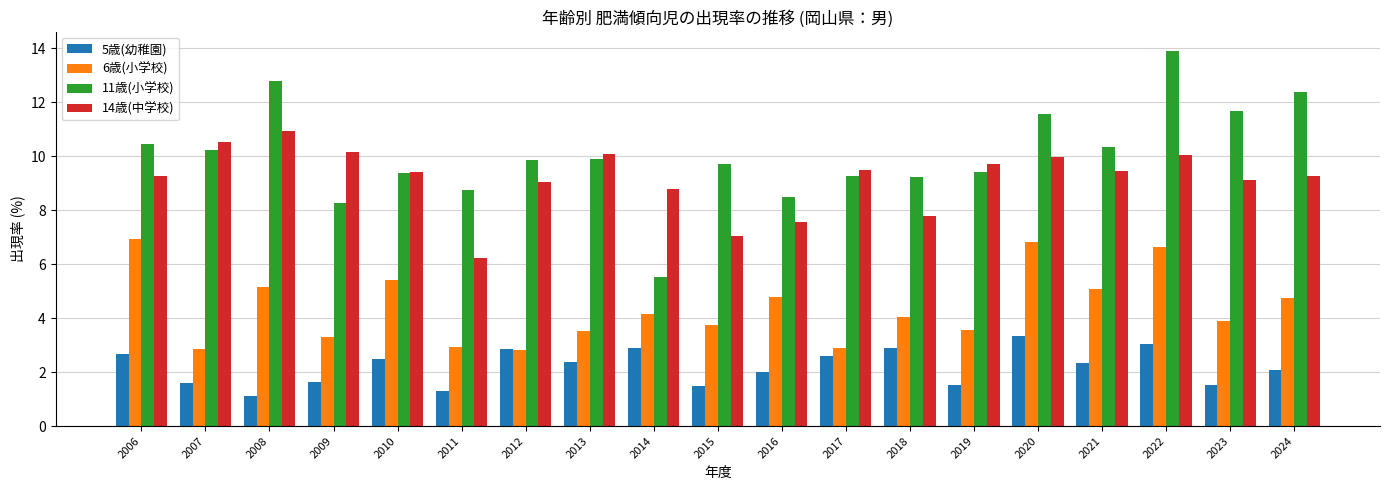

What are all the series names shown in the legend?

5歳(幼稚園), 6歳(小学校), 11歳(小学校), 14歳(中学校)